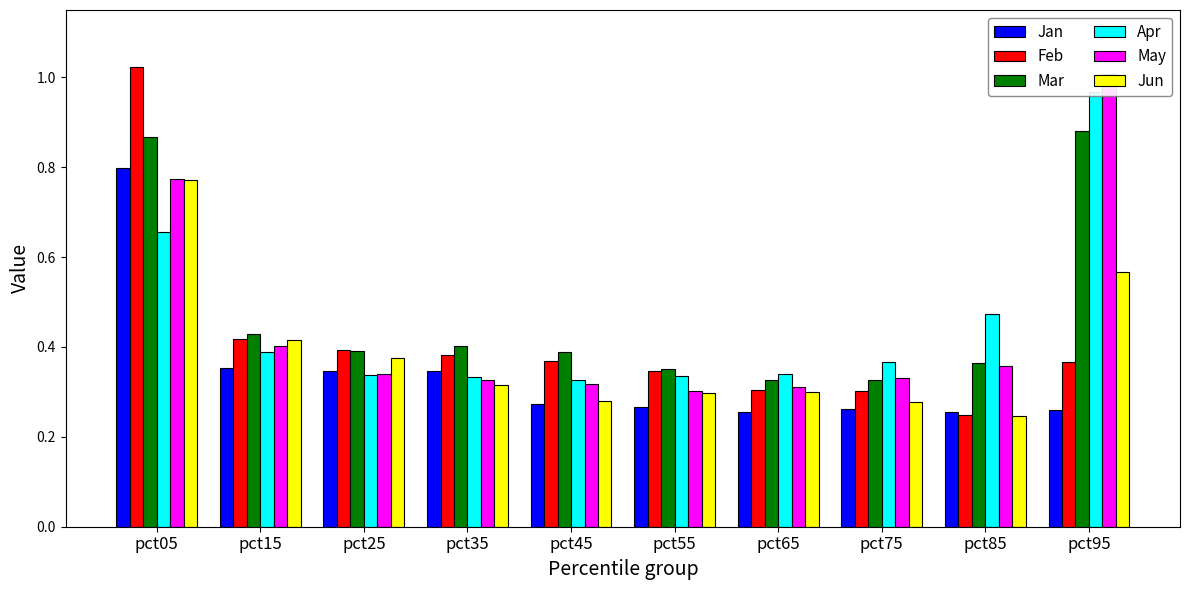

The Jan series shows 0.4 at pct85. True or false?

False